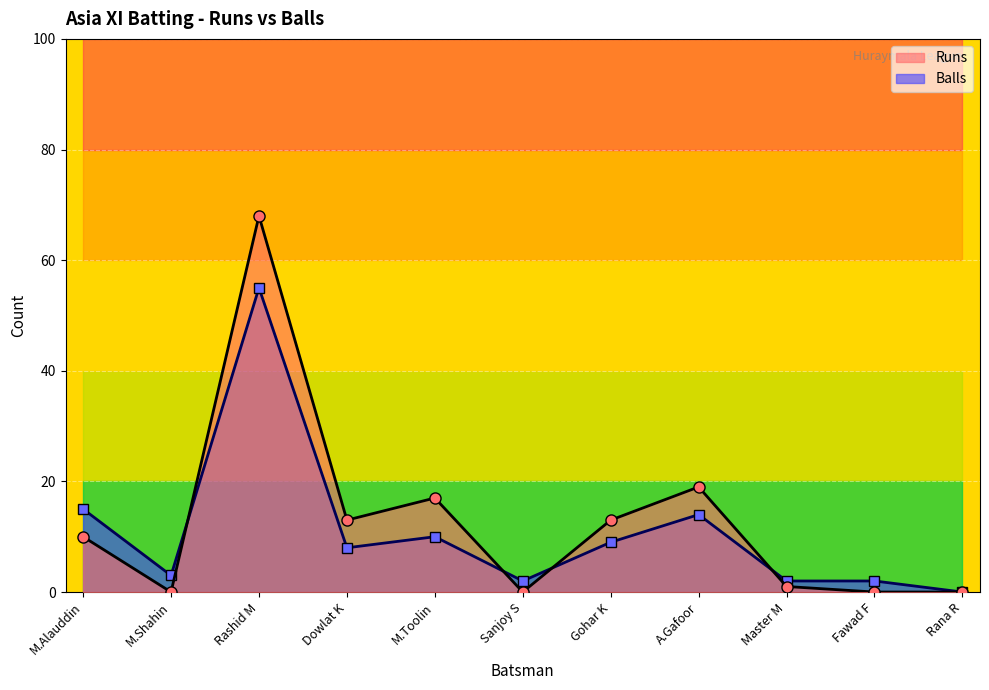

At which label does Balls reach its peak?

Rashid M